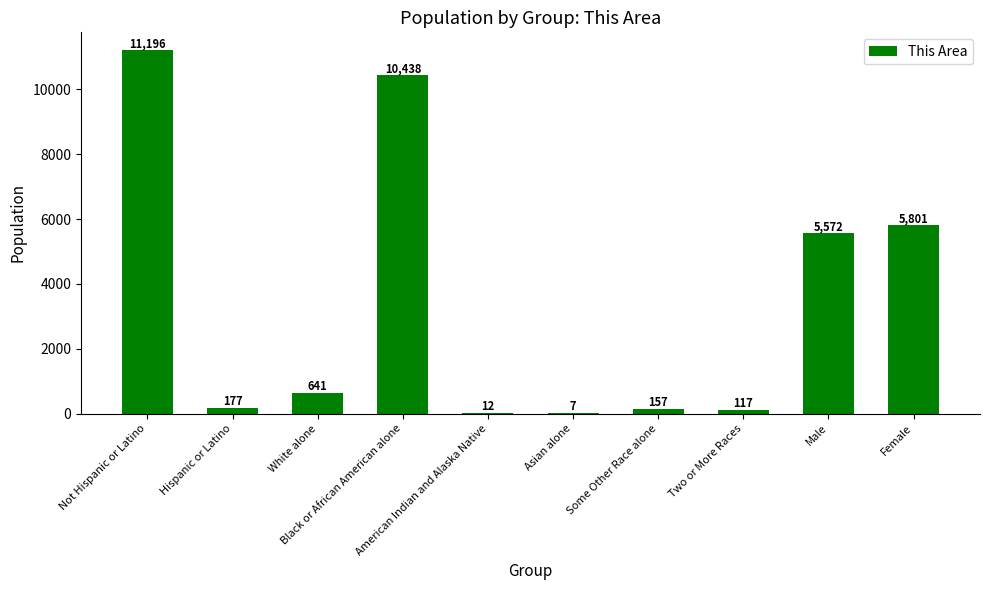

Are the bars grouped side by side (vs. stacked)?

No